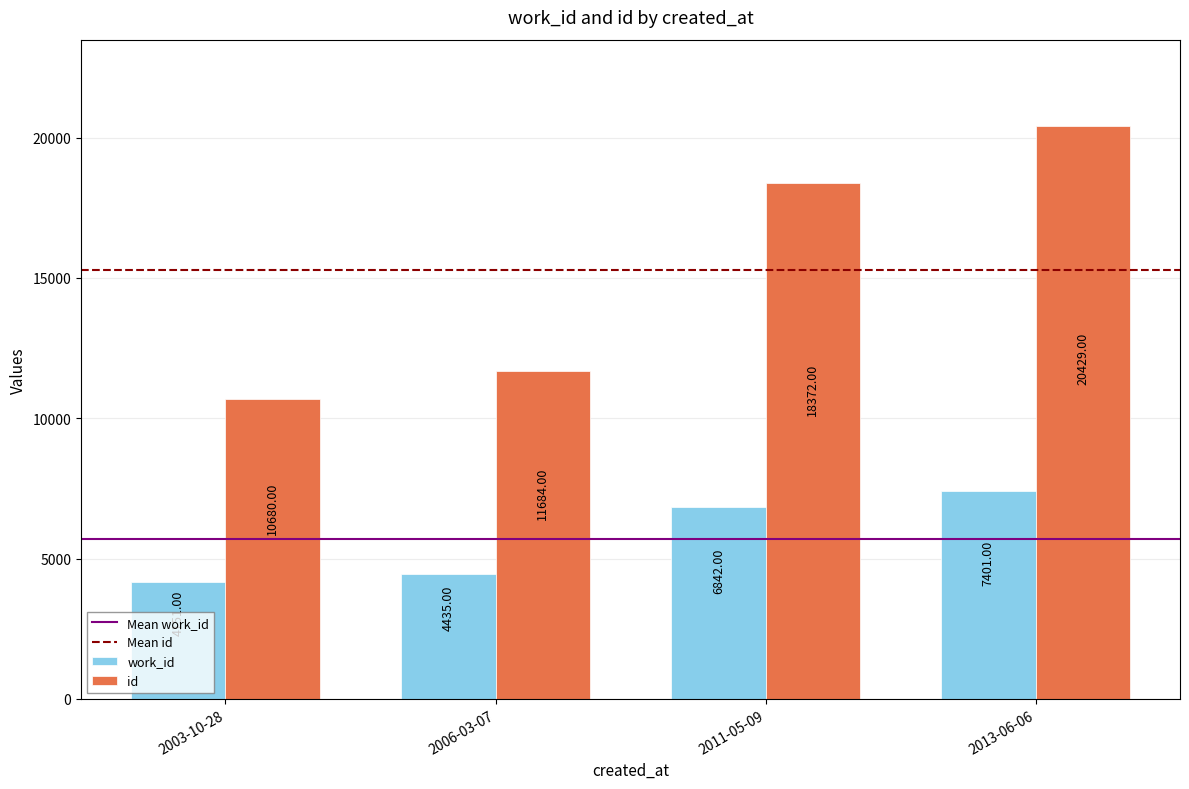

The work_id series shows 7401 at 2013-06-06. True or false?

True